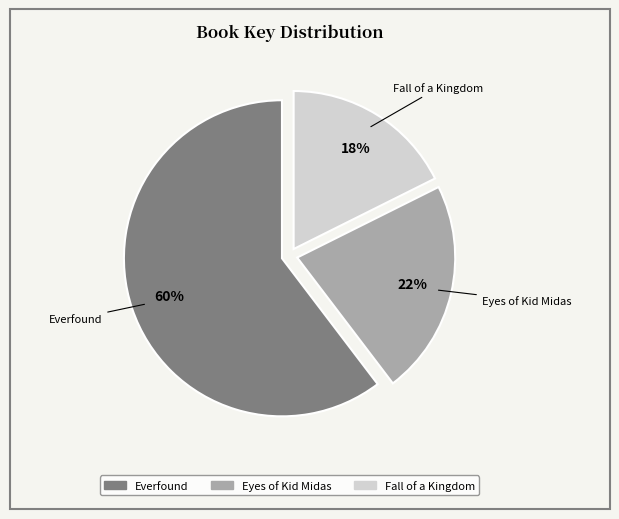

How many segments does this pie chart have?

3